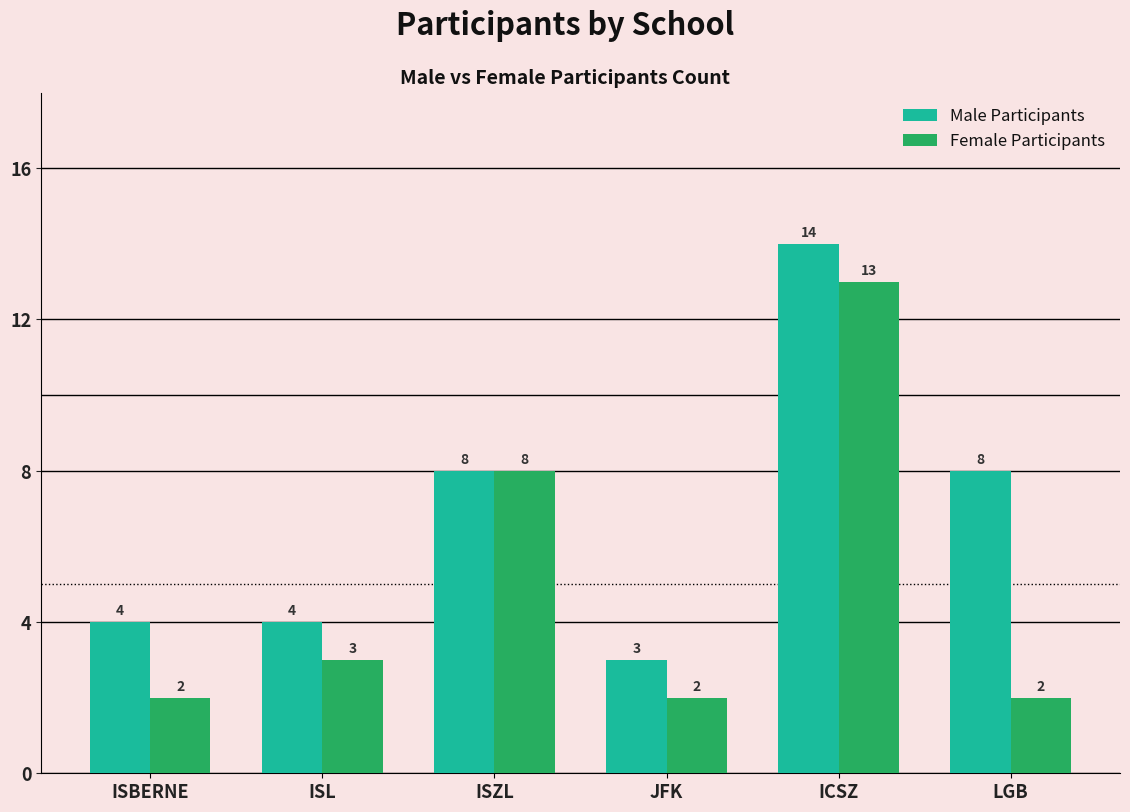

Between ISBERNE and JFK, which series saw the biggest shift?

Male Participants